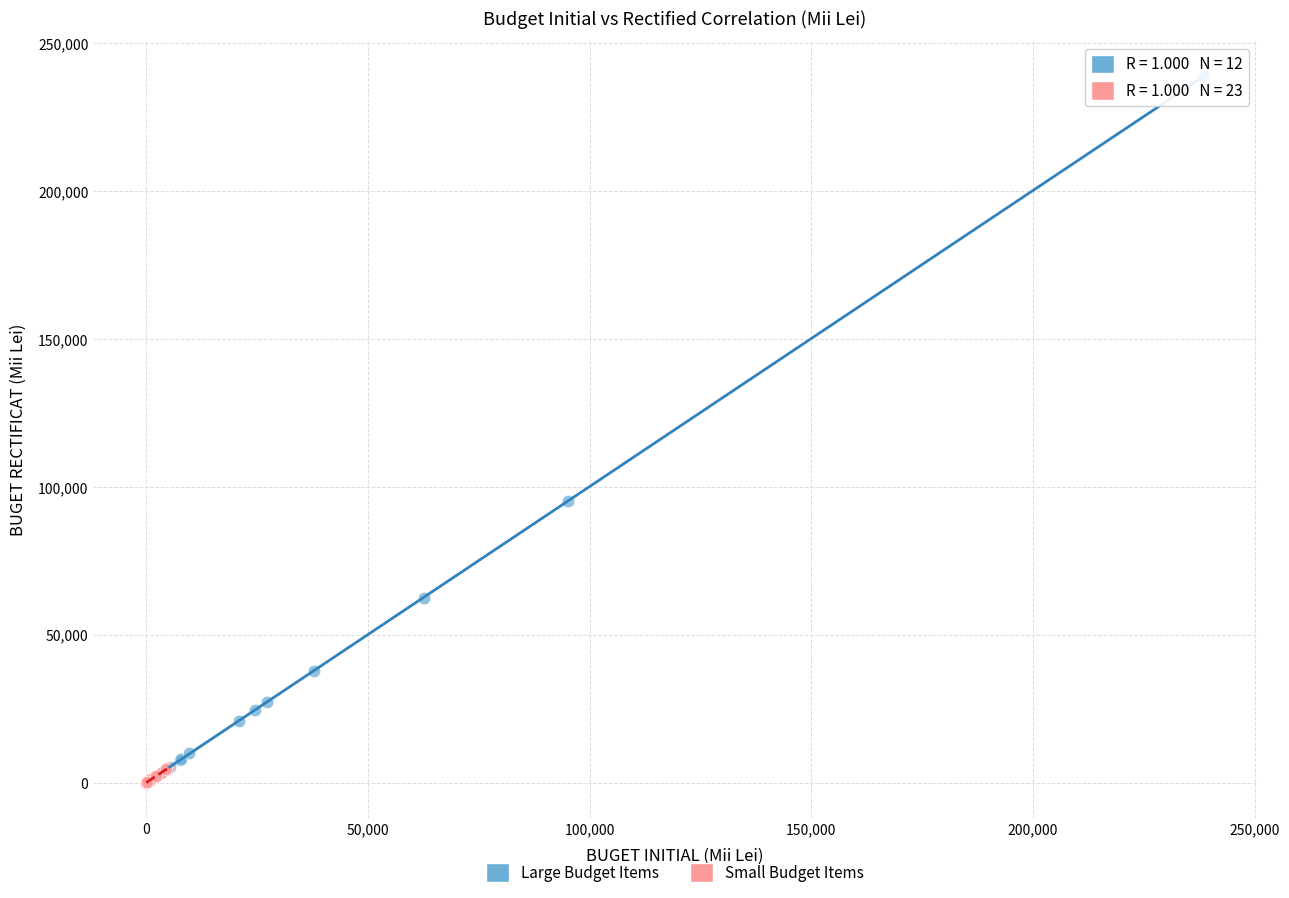

Which series reaches the maximum Y coordinate?

Large Budget Items